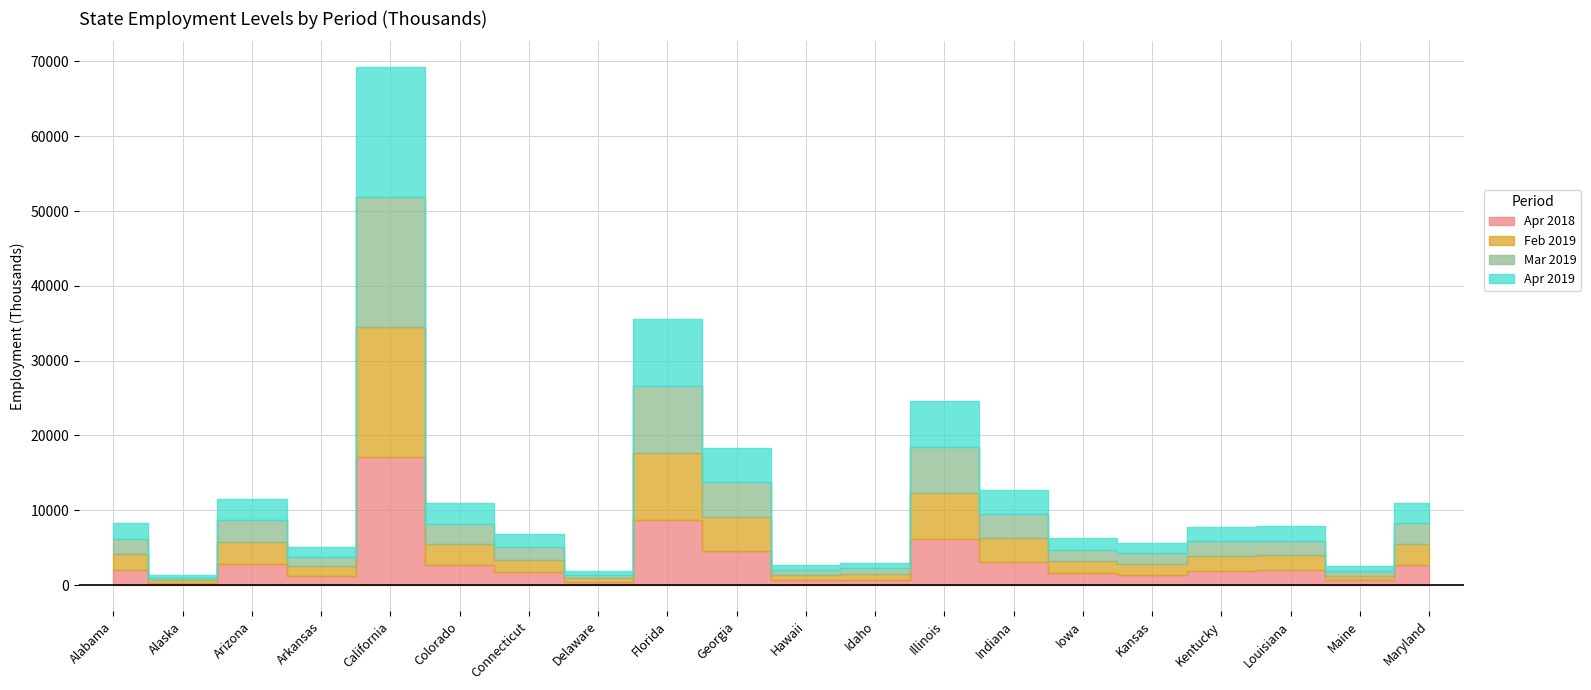

What is the label of the 2nd point from the left?

Alaska